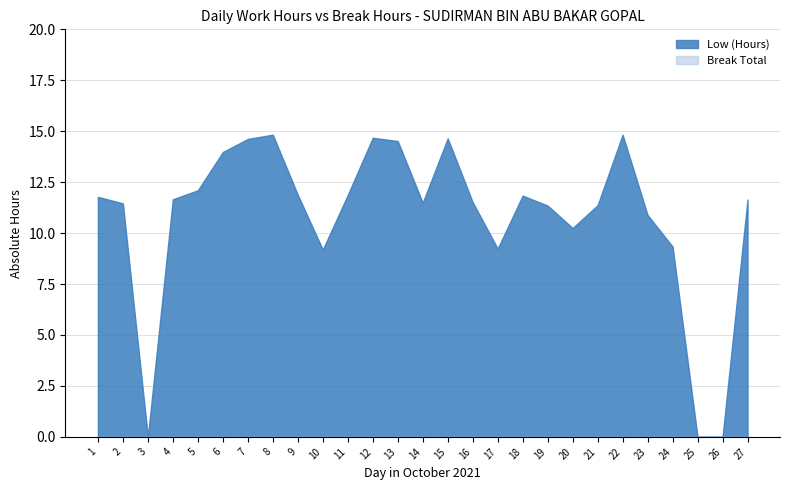

What is the highest value of the Low (Hours) series?

14.8